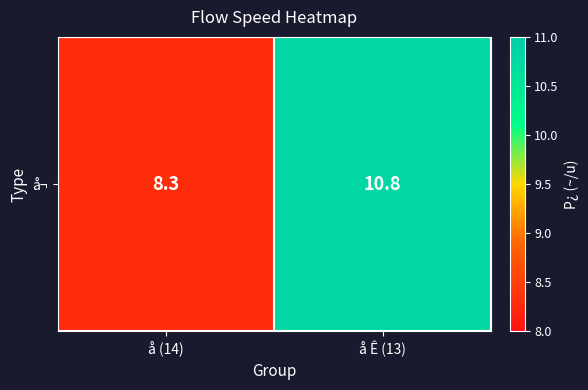

What is the average value?

9.6